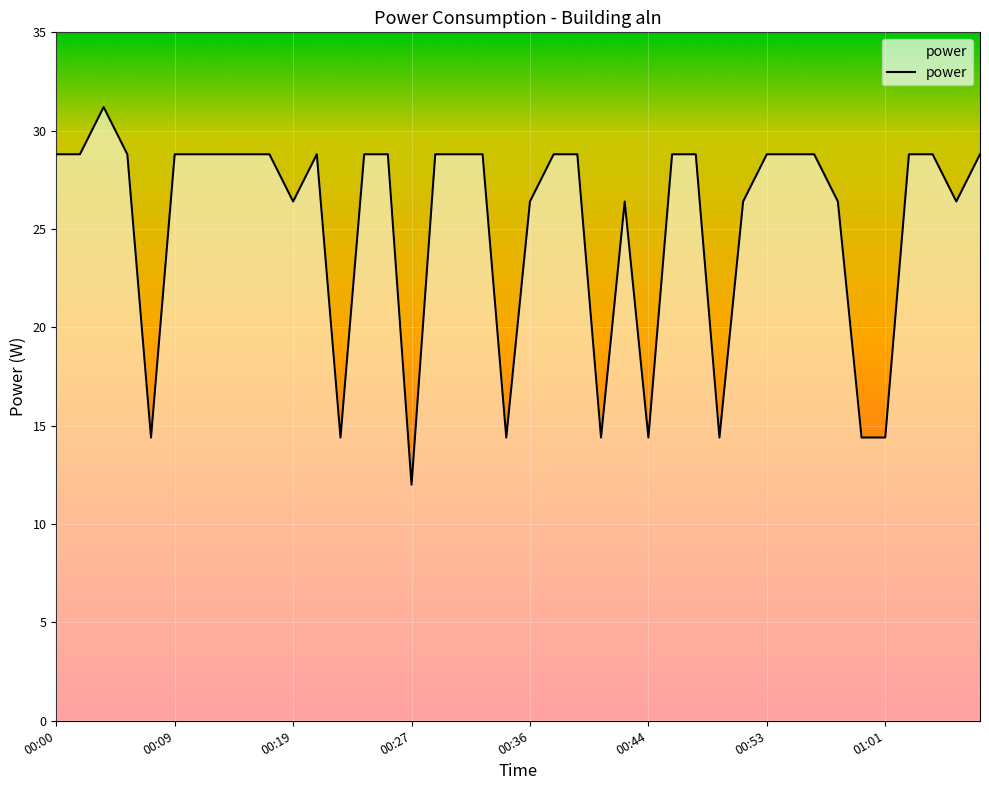

What is the difference between the maximum and minimum values?

19.2